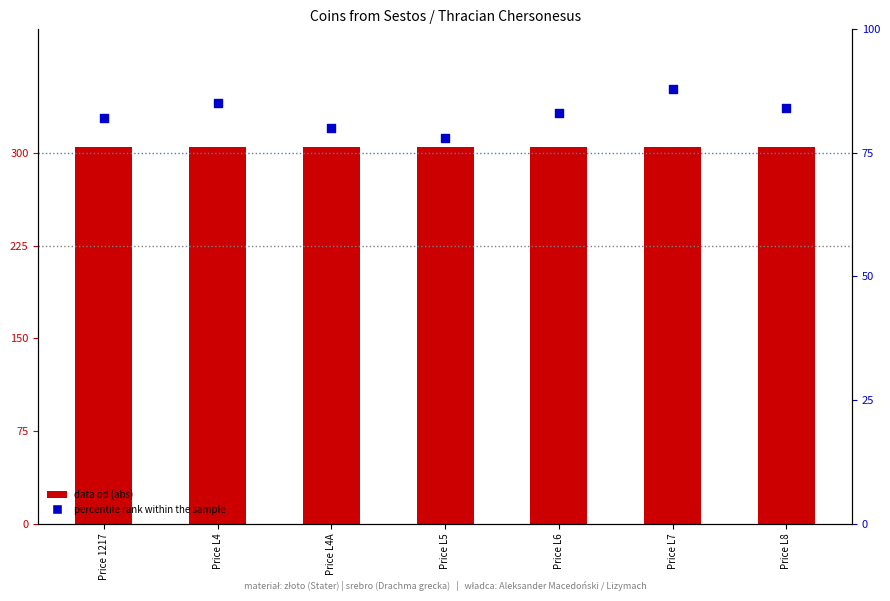

Which series reaches the minimum Y coordinate?

percentile rank within the sample